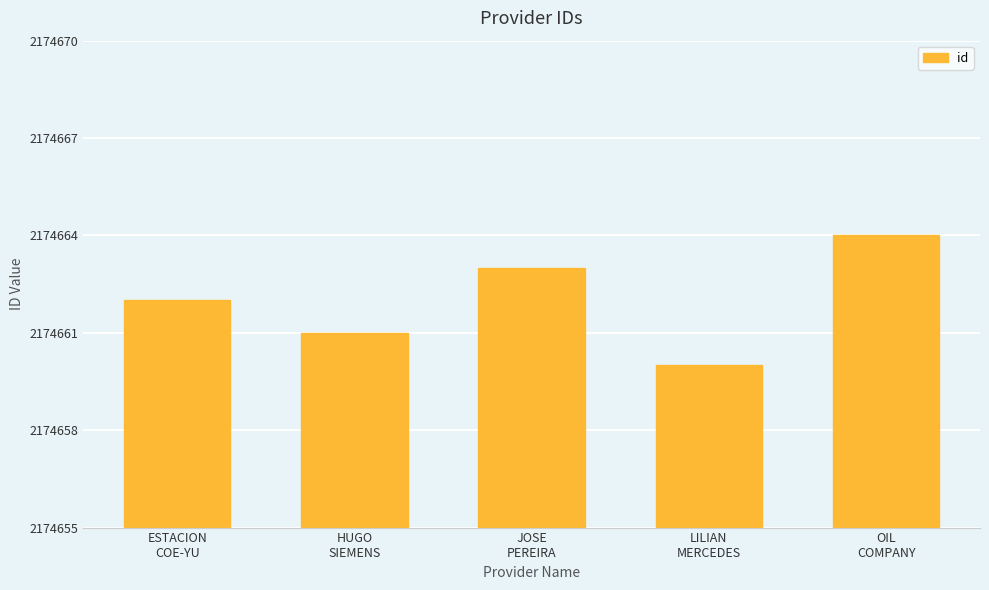

How many values are below 2174662?

2